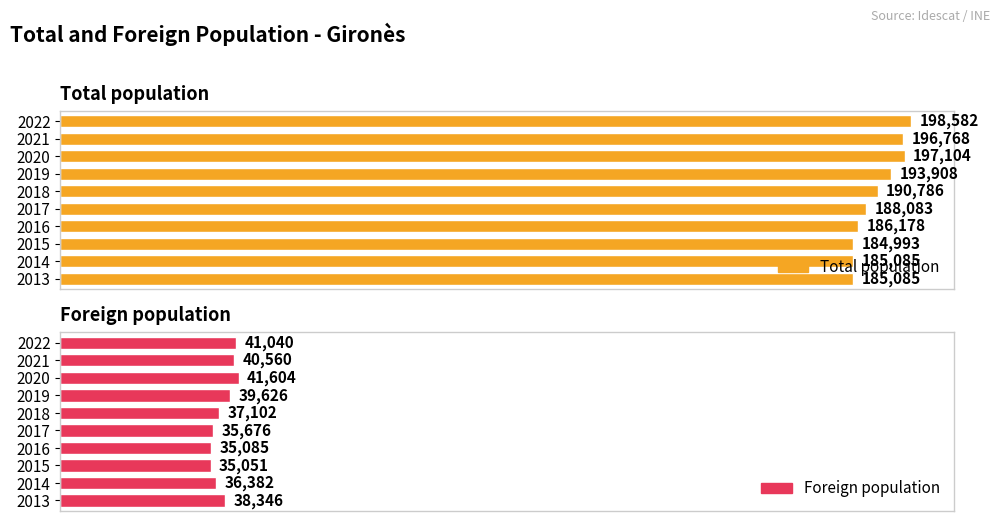

Is the value of Total population at 2020 greater than the value of Foreign population at 2020?

Yes